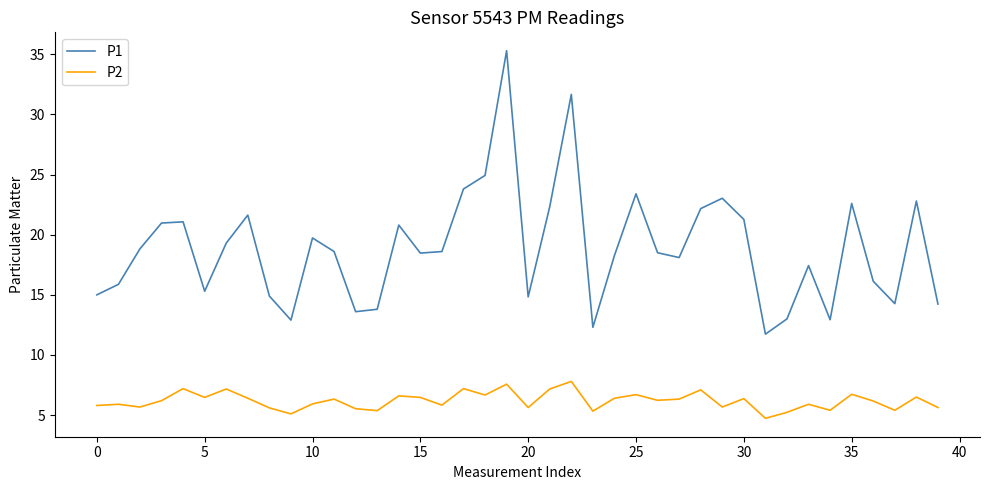

Which series has the largest total across all categories?

P1